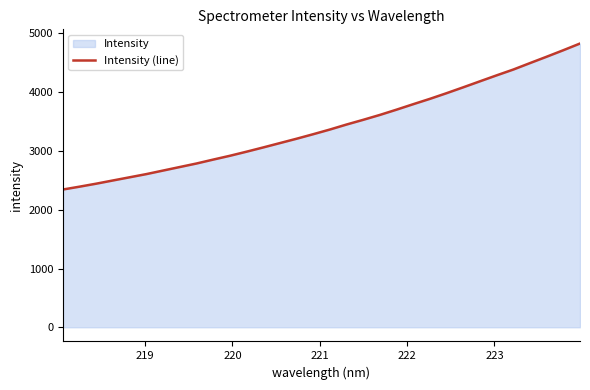

Does the chart display data point markers on the line(s)?

No